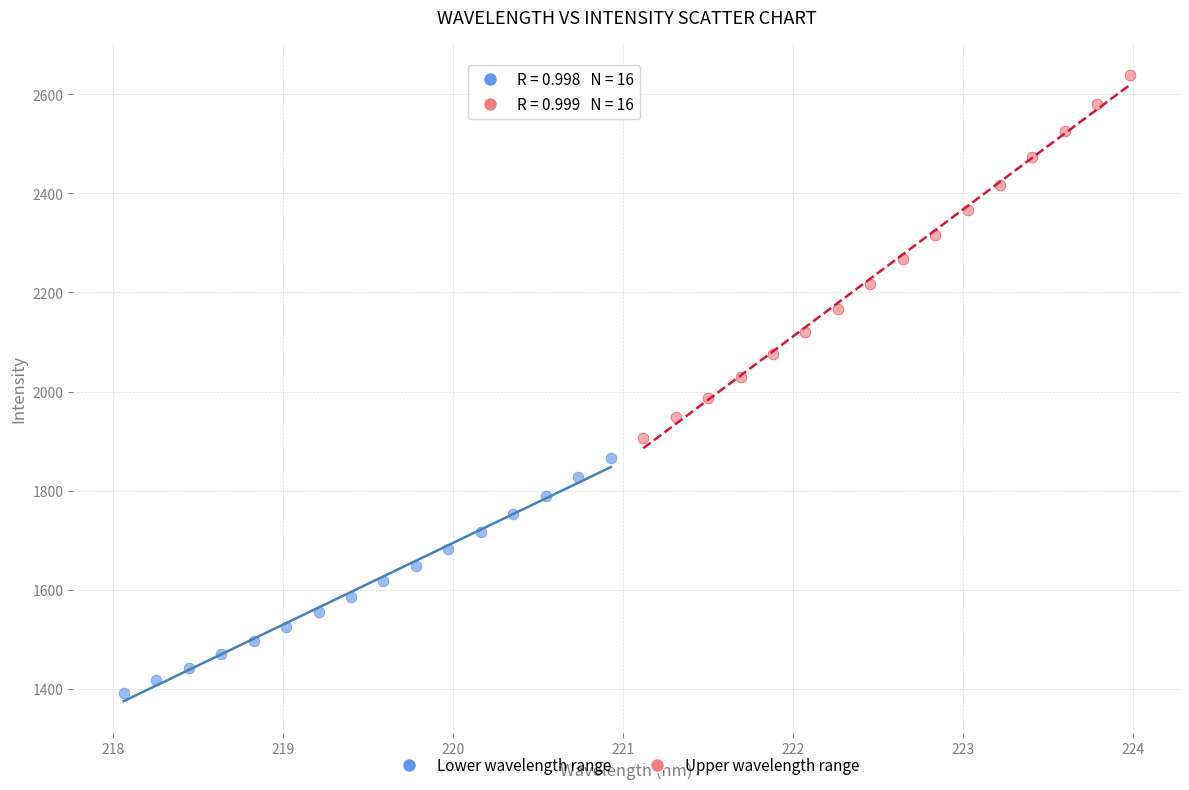

What are all the series names shown in the legend?

Lower wavelength range, Upper wavelength range